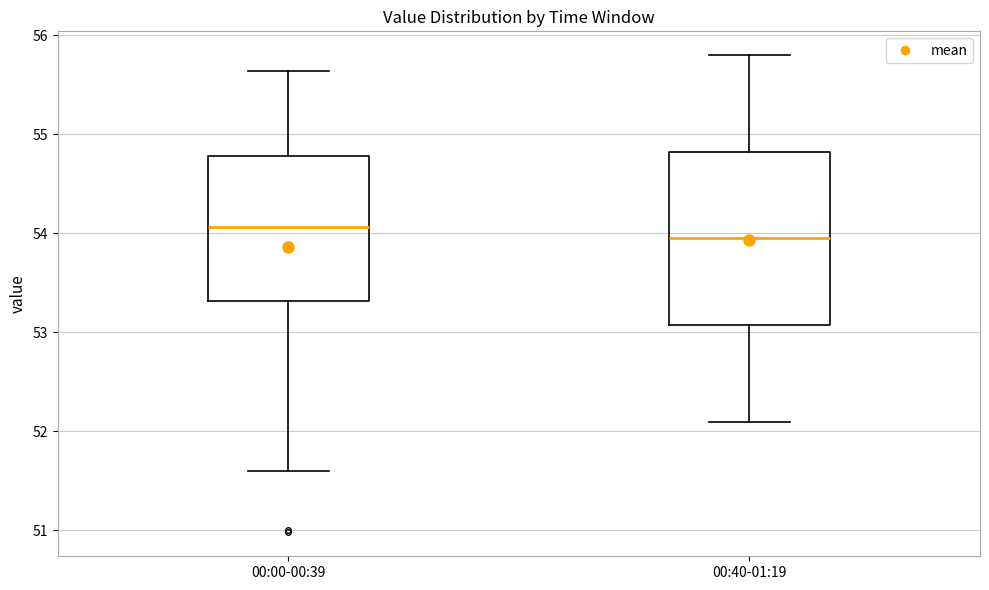

Reading left to right, transcribe this box plot: for each box, give where its median line is, the range the box spans, and where its two whiskers end, as read against the y-axis. The values are not printed on the chart, so give them approximately, as read against the axis.

00:00-00:39: median 54.1, box 53.3 to 54.8, whiskers 51.6 to 55.6
00:40-01:19: median 54.0, box 53.1 to 54.8, whiskers 52.1 to 55.8